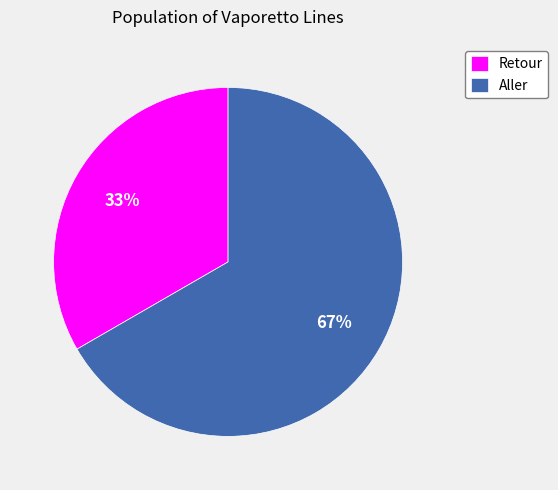

Which slice is the smallest?

Retour